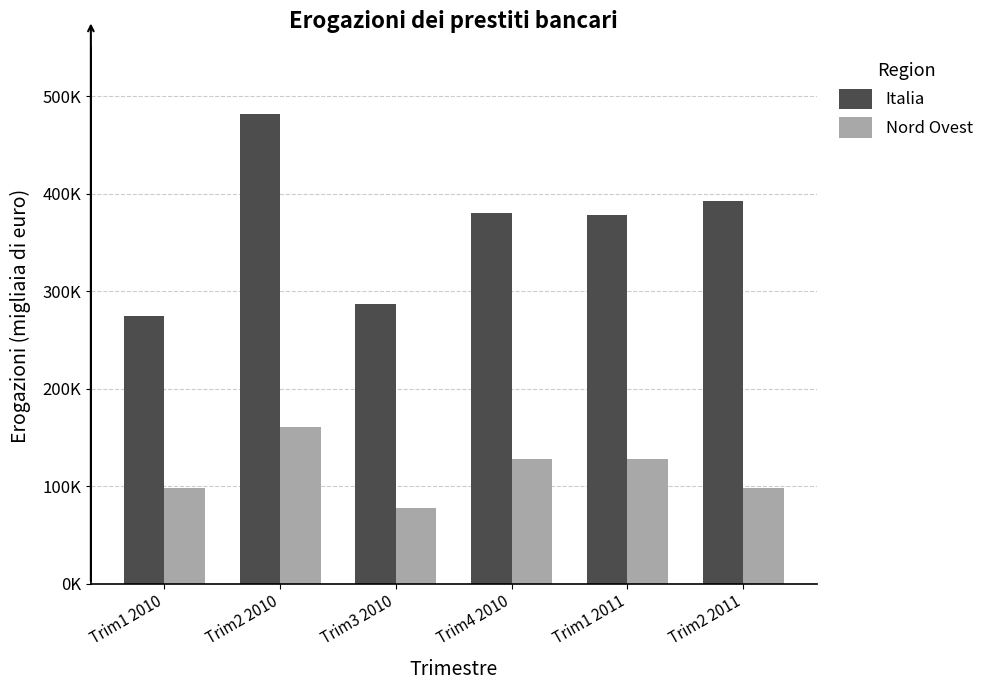

What is the difference between the Italia values at Trim2 2011 and Trim1 2010?

117372